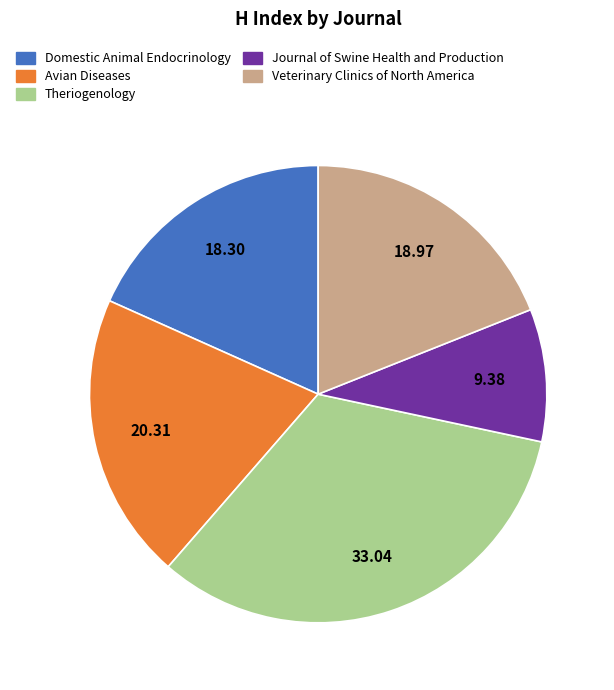

Combined, do Journal of Swine Health and Production and Theriogenology account for over 50%?

No